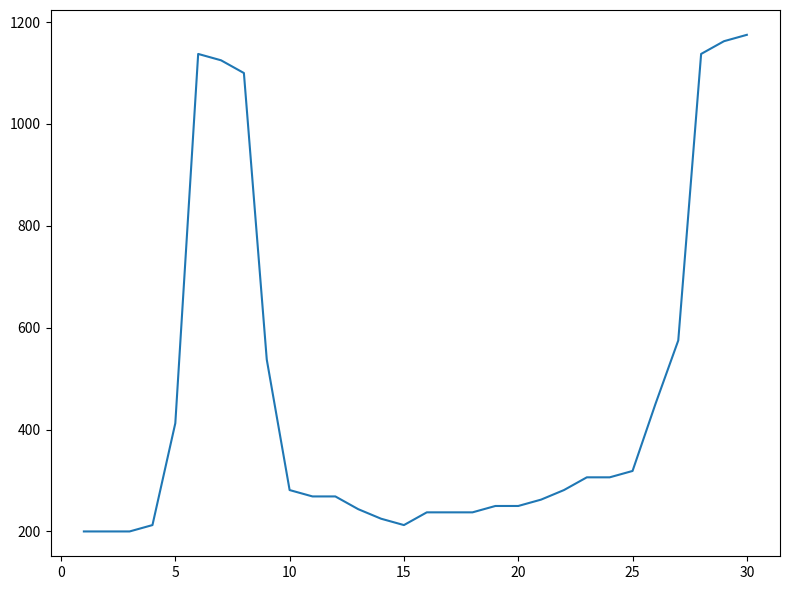

What is the difference between the second highest and second lowest values?

962.5